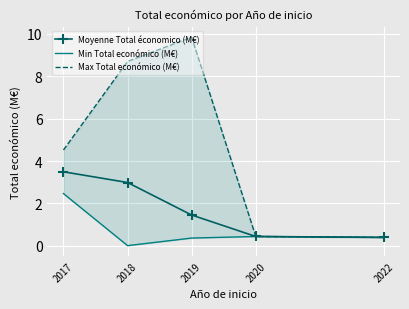

The value of Moyenne Total économico (M€) at 2020 is 0.6. True or false?

False